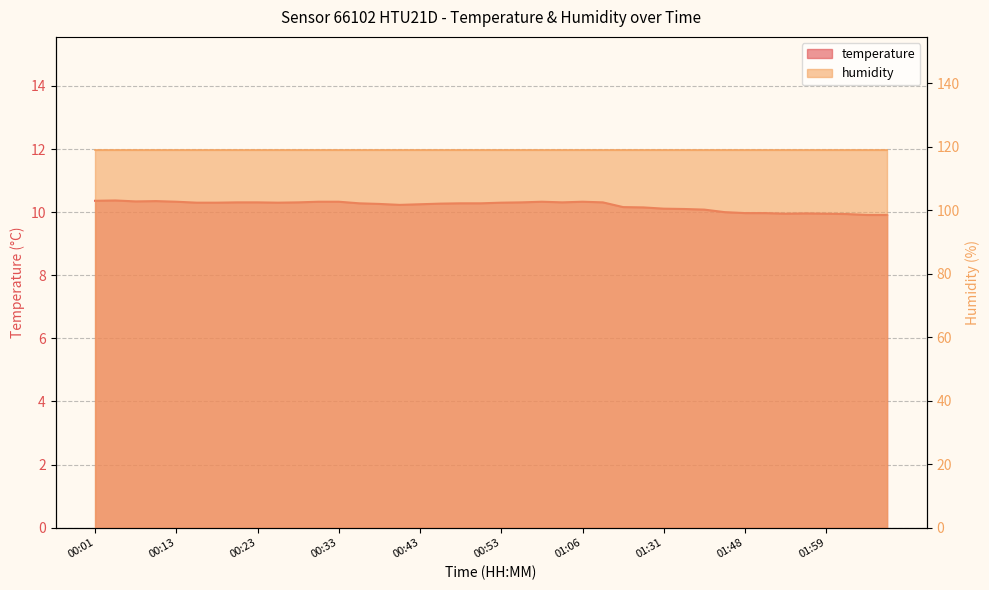

What is the approximate value at 00:25?

10.3